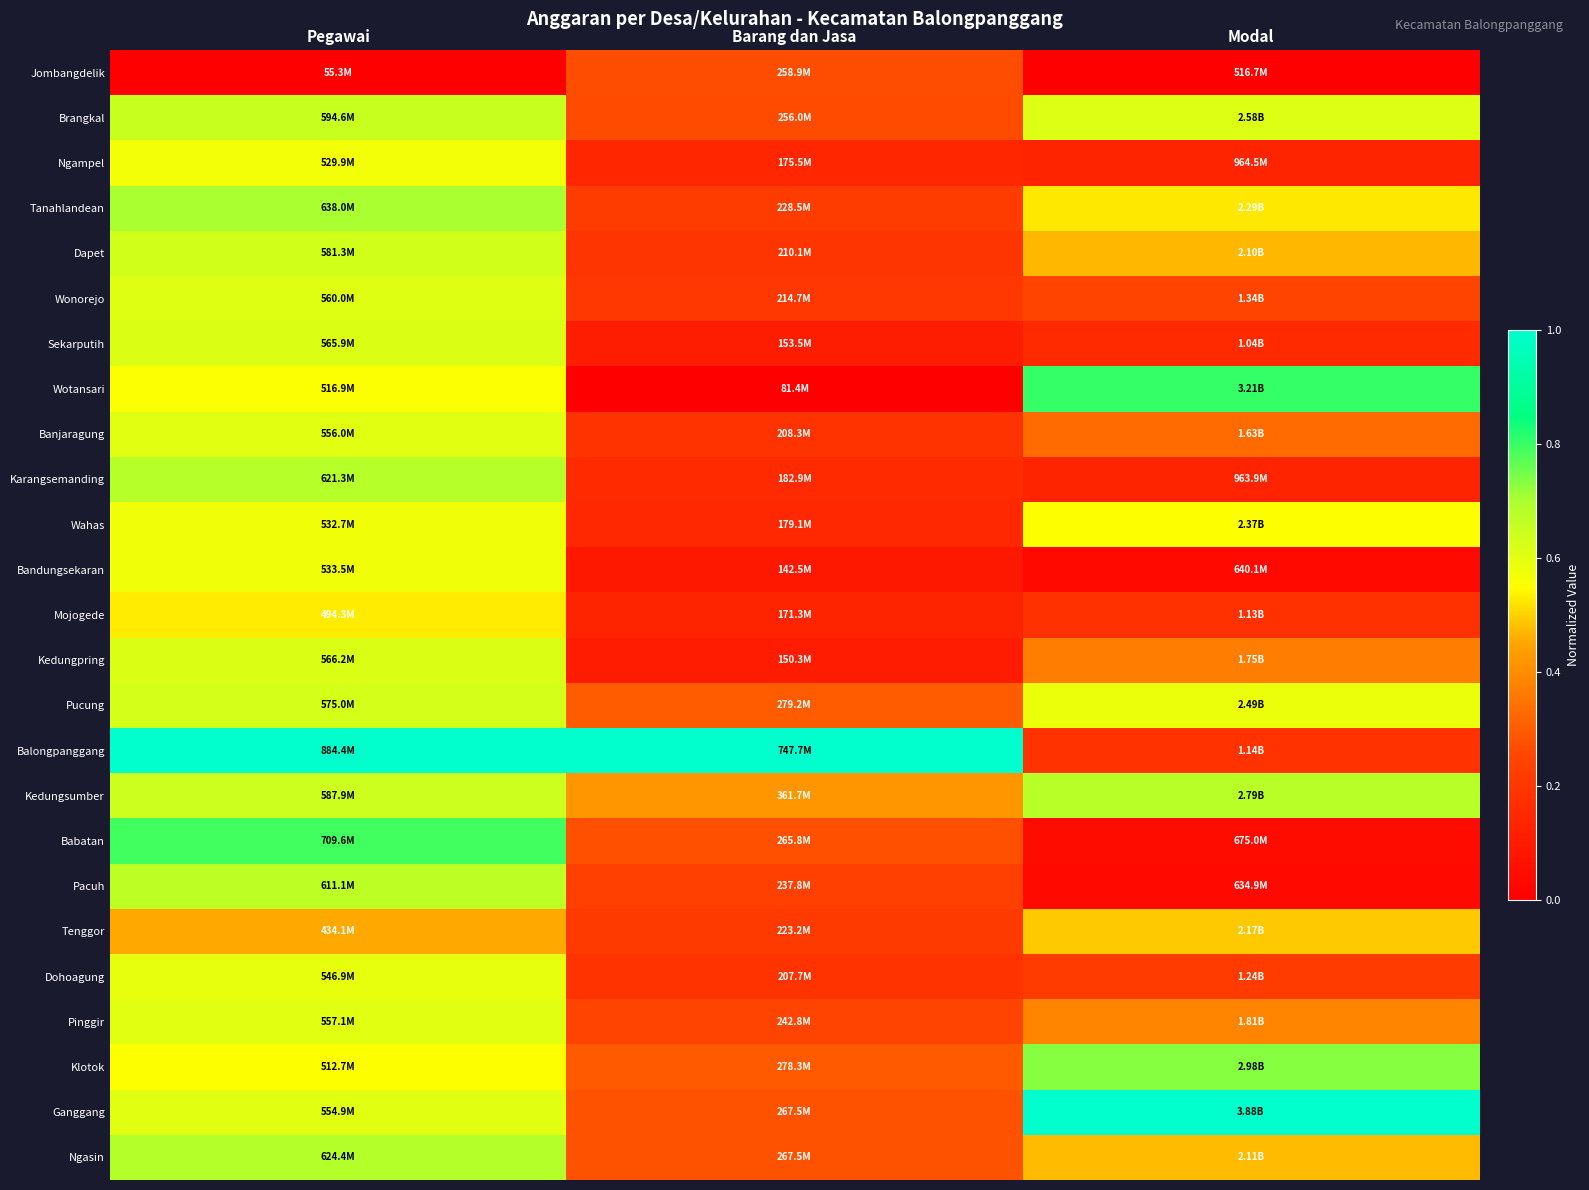

List the series in order of their peak value, lowest first.

Jombangdelik, Tenggor, Mojogede, Ngampel, Wahas, Bandungsekaran, Dohoagung, Banjaragung, Pinggir, Wonorejo, Sekarputih, Kedungpring, Pucung, Dapet, Brangkal, Pacuh, Kedungsumber, Karangsemanding, Ngasin, Tanahlandean, Klotok, Babatan, Wotansari, Balongpanggang, Ganggang